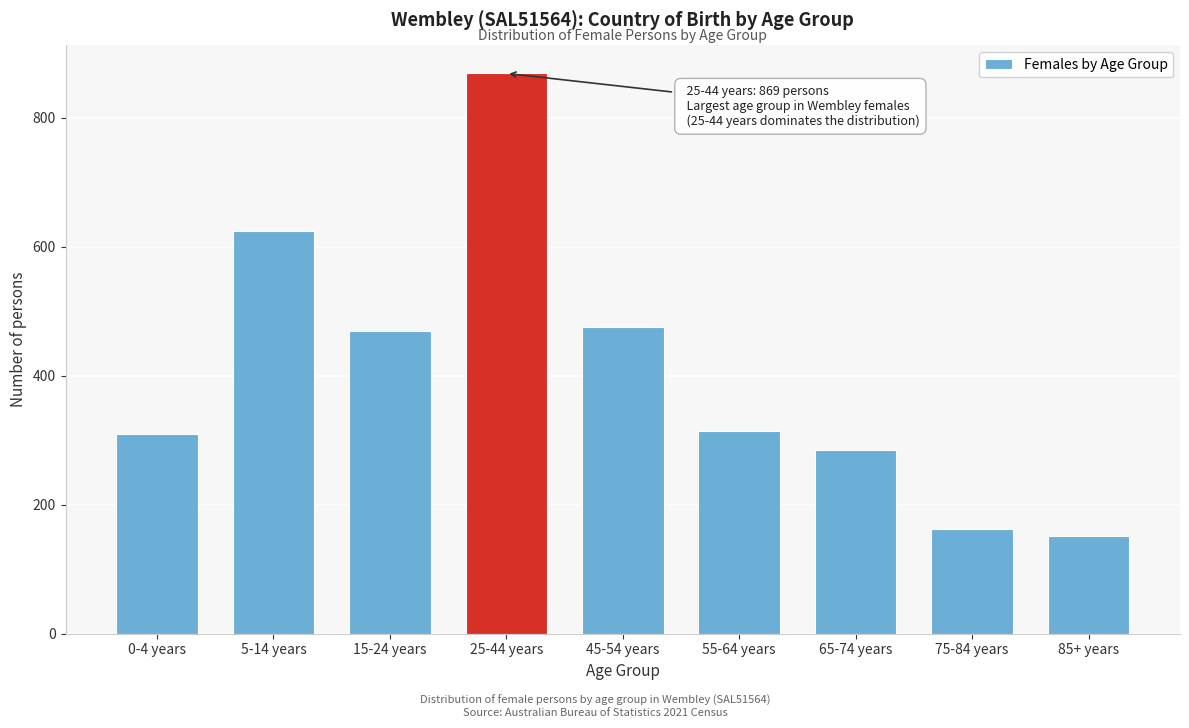

Reading left to right, what are all the values shown in this chart?

0-4 years=309	5-14 years=624	15-24 years=469	25-44 years=869	45-54 years=475	55-64 years=314	65-74 years=285	75-84 years=163	85+ years=152